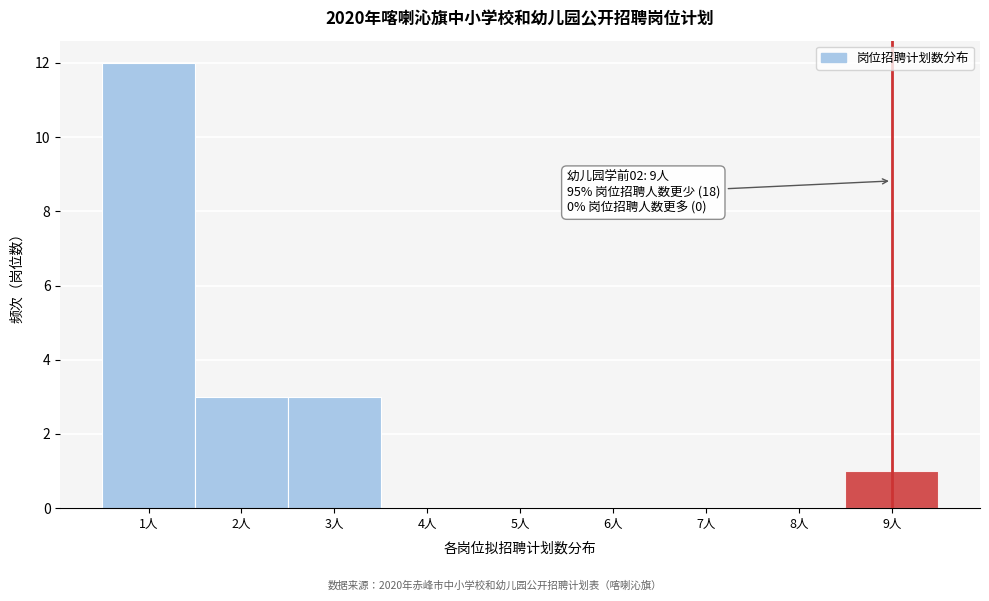

Which range on the x-axis has the tallest bar?

0.5 to 1.5